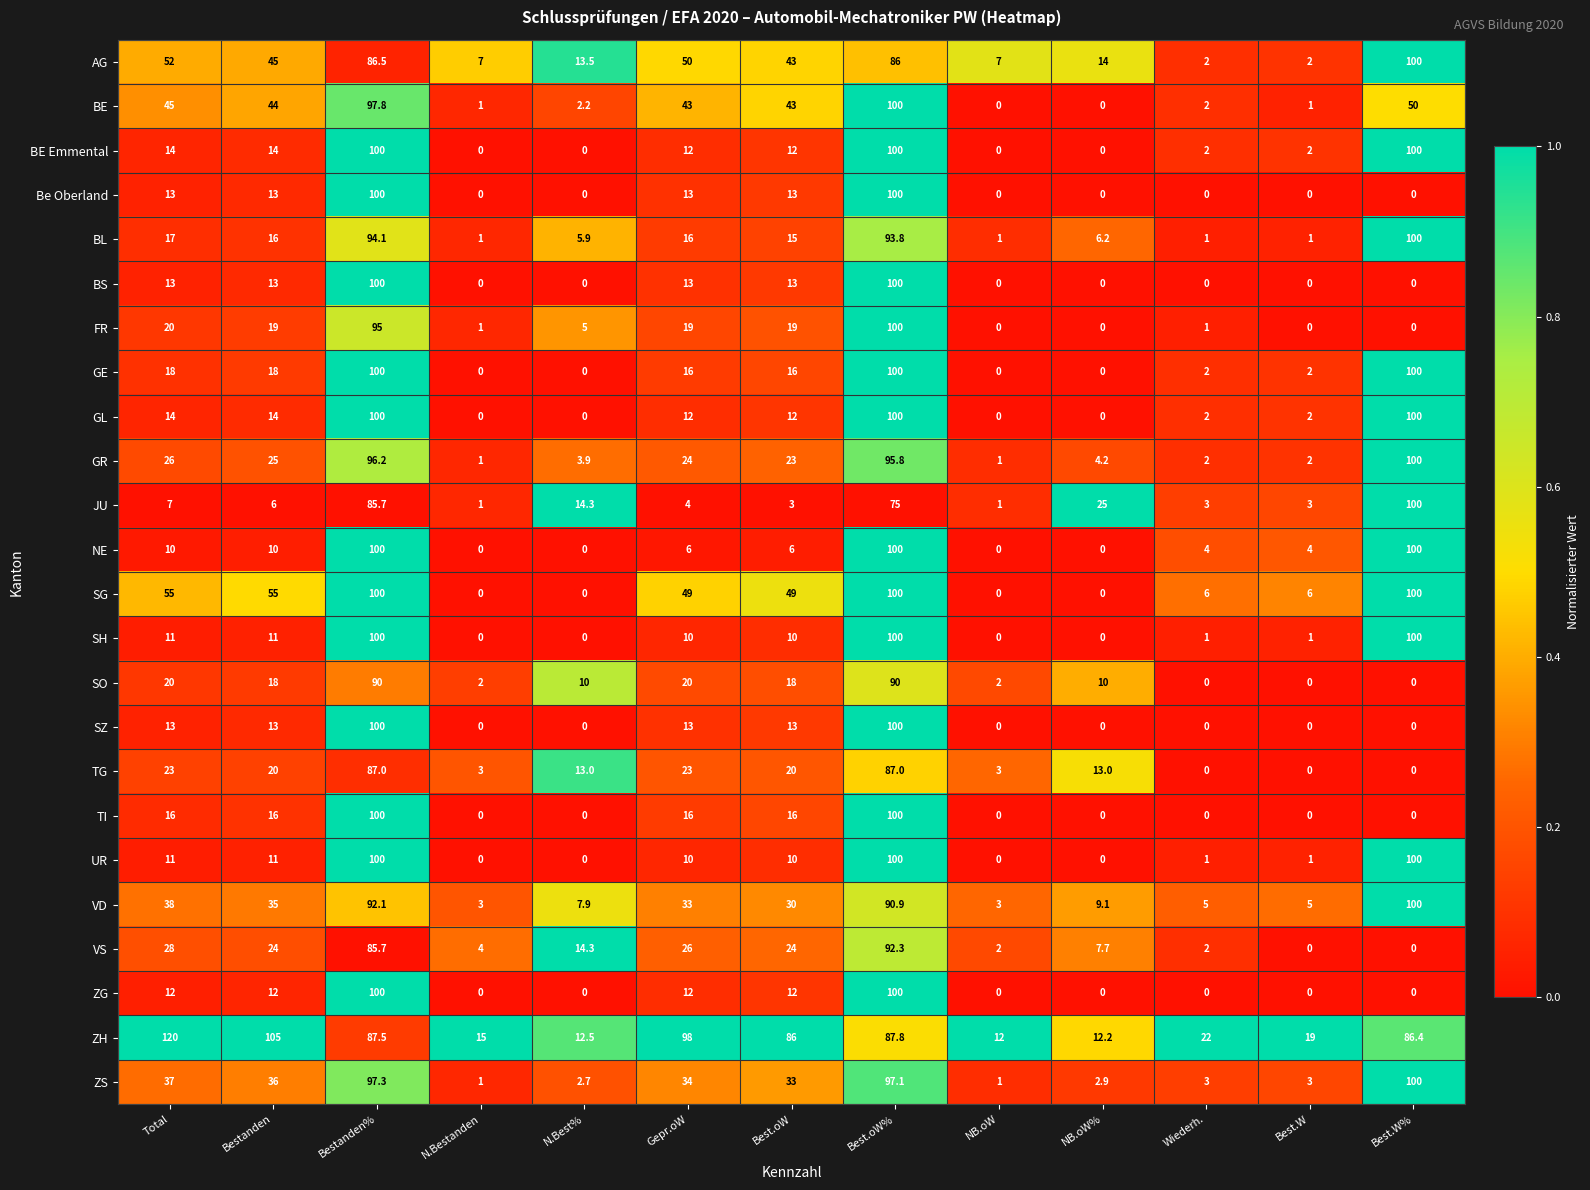

At how many categories does at least one series exceed 0?

13